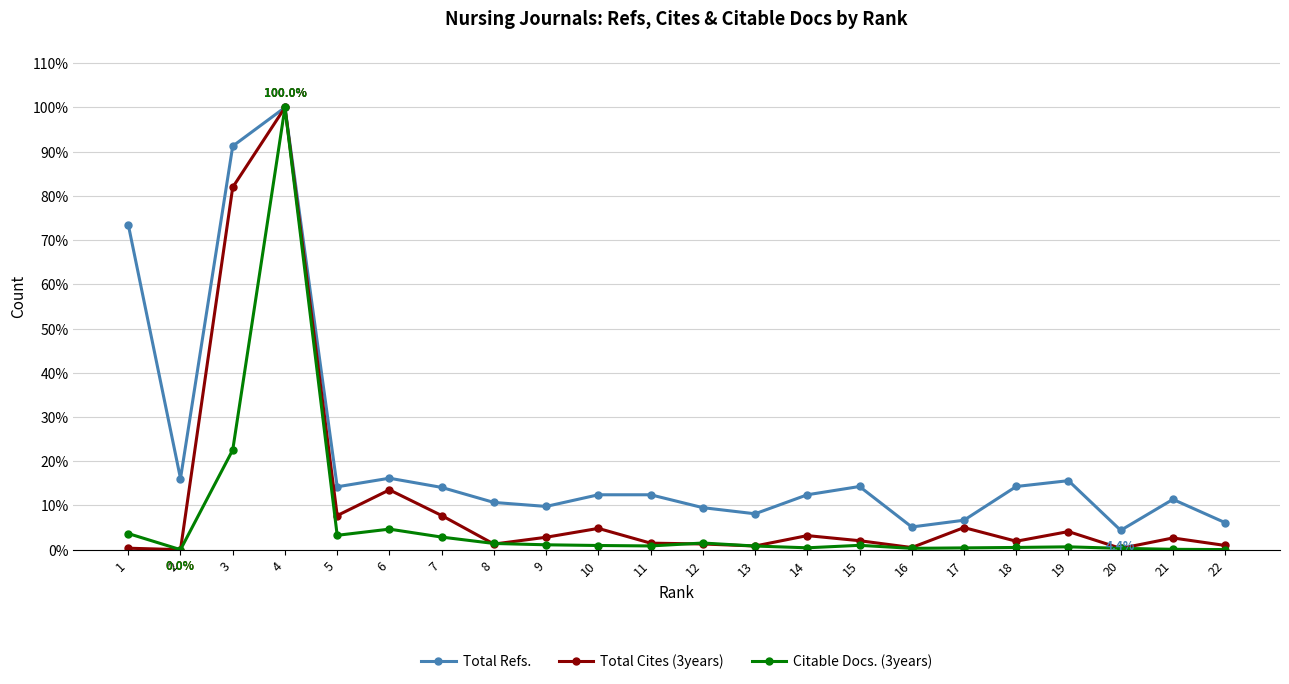

Is it true that Total Refs. equals 12.4 at 14?

True